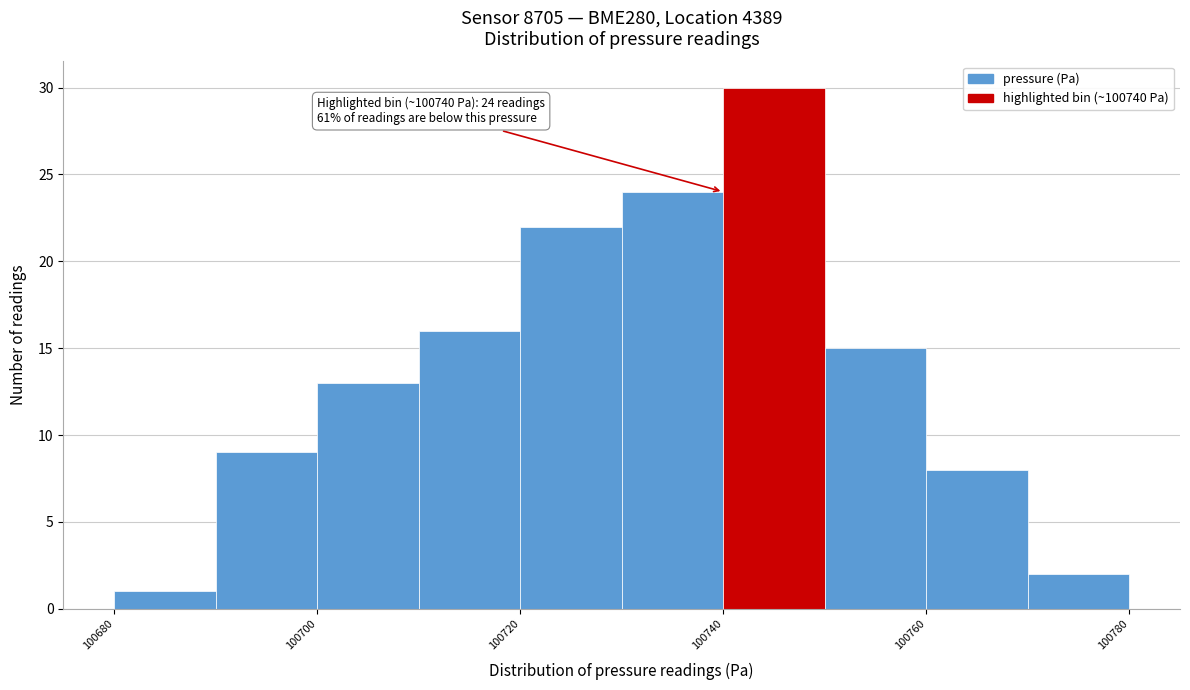

Which range on the x-axis has the tallest bar?

100740 to 100750